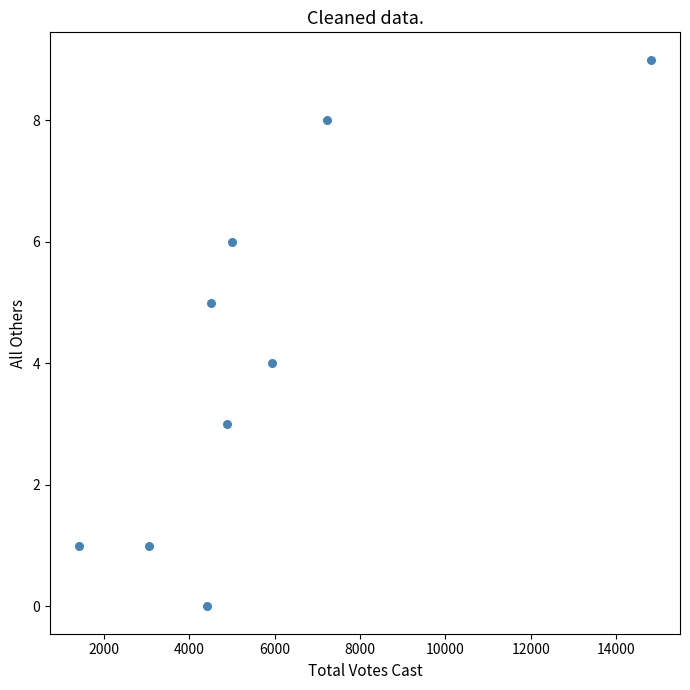

What is the range of Y values (max minus min)?

9